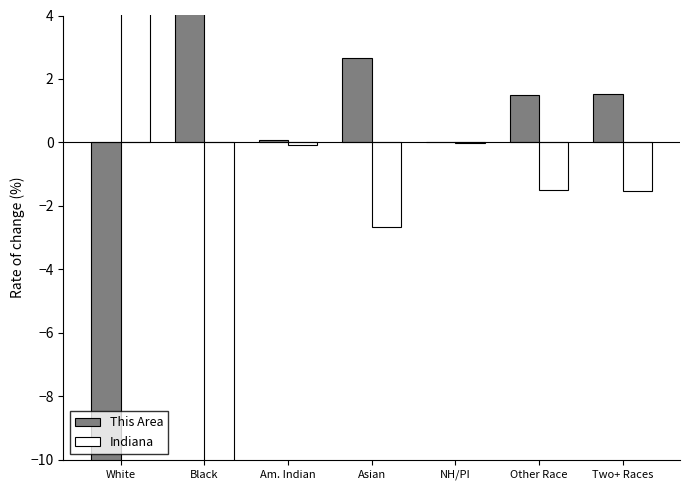

How many values in Indiana are above zero?

1